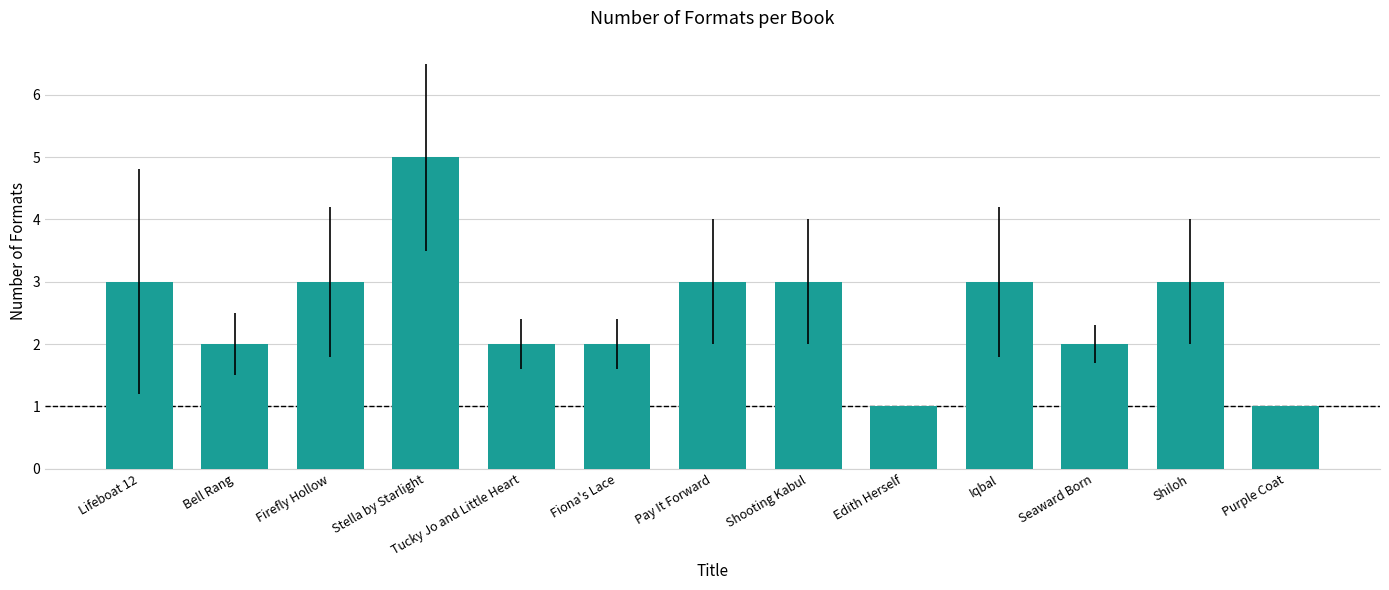

What is the sum of all values?

33